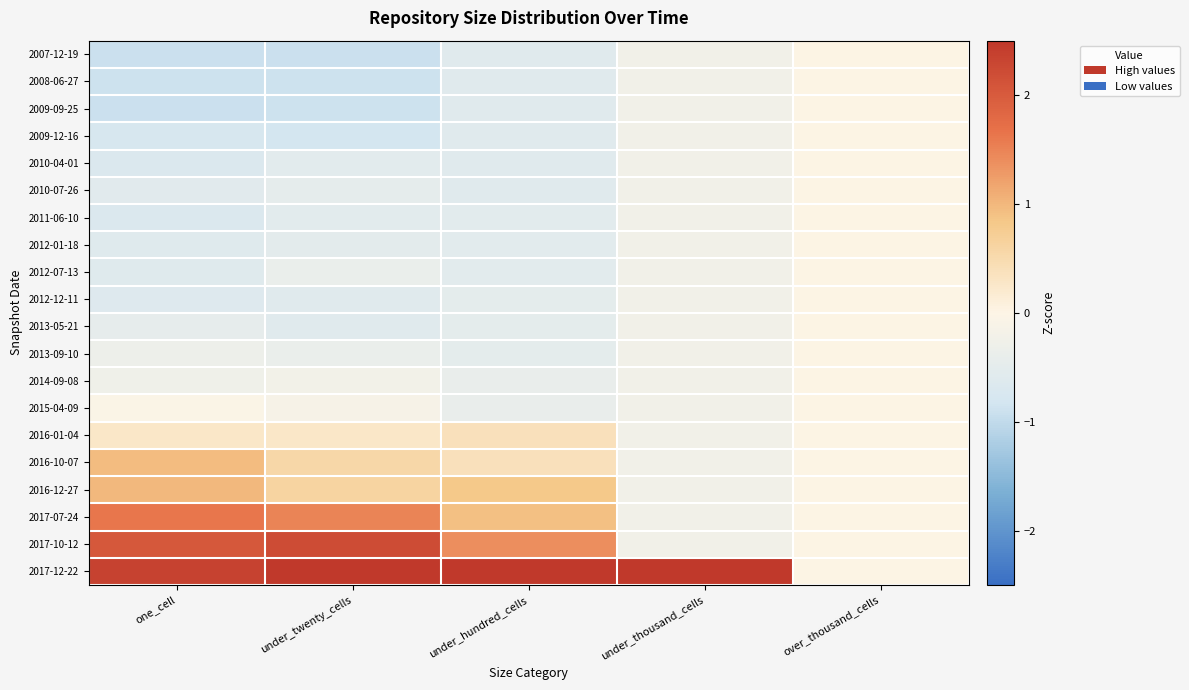

List the series in order of their peak value, lowest first.

2007-12-19, 2008-06-27, 2009-09-25, 2009-12-16, 2010-04-01, 2010-07-26, 2011-06-10, 2012-01-18, 2012-07-13, 2012-12-11, 2013-05-21, 2013-09-10, 2014-09-08, 2015-04-09, 2016-01-04, 2016-10-07, 2016-12-27, 2017-07-24, 2017-10-12, 2017-12-22